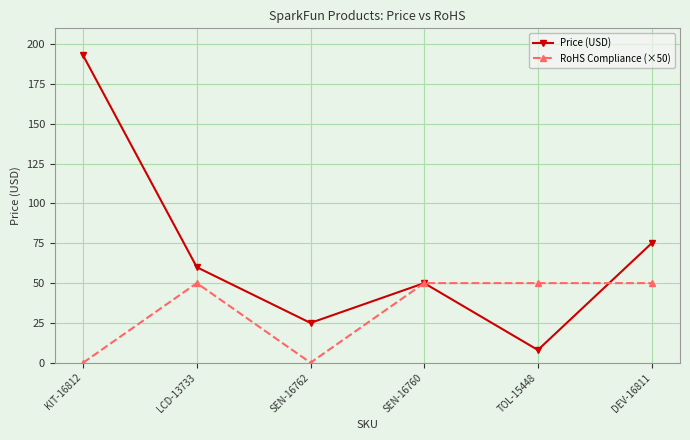

How many lines are shown in the chart?

2